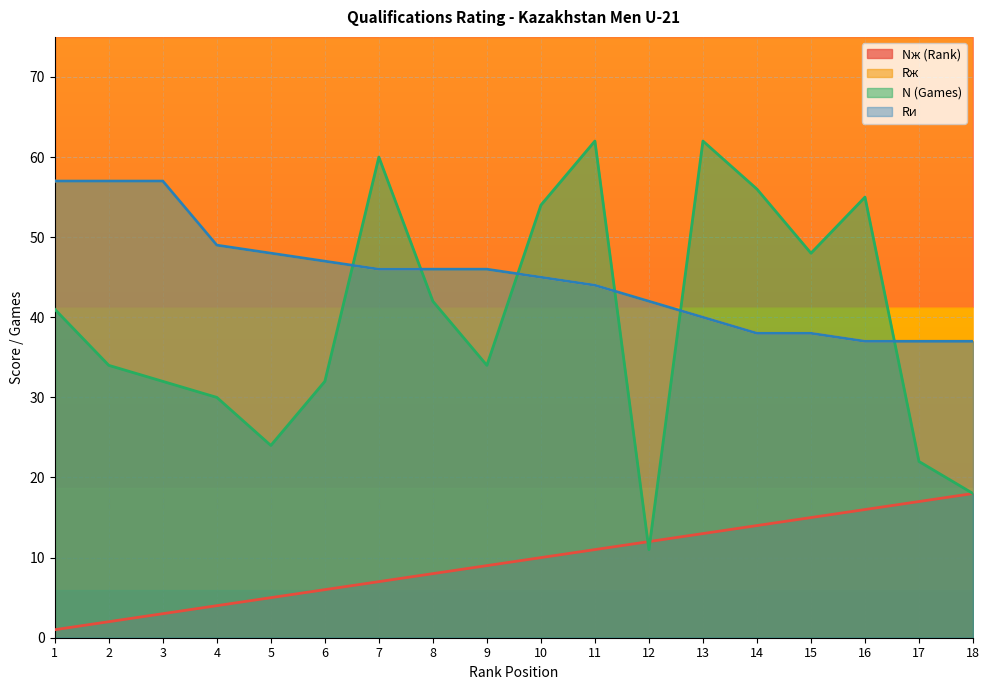

What is the maximum value for N (Games)?

62